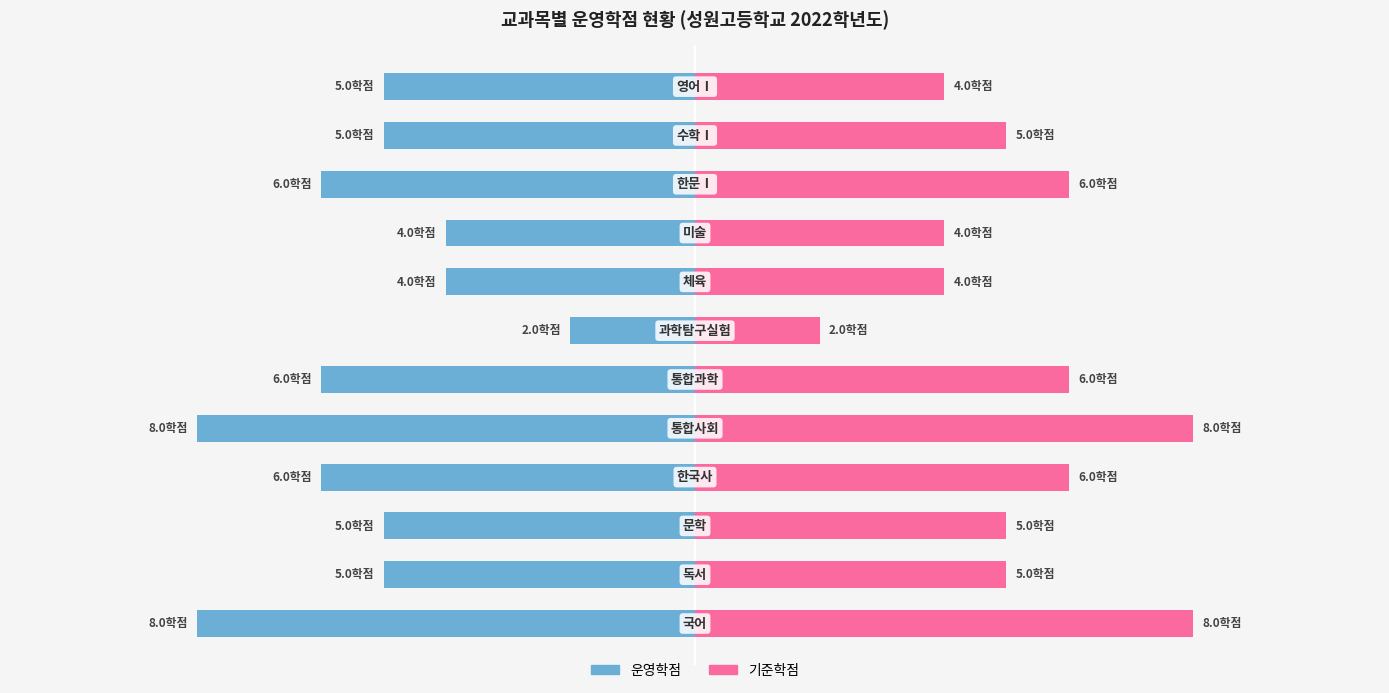

What is the value of the 기준학점 bar at the 12th from the left?

4